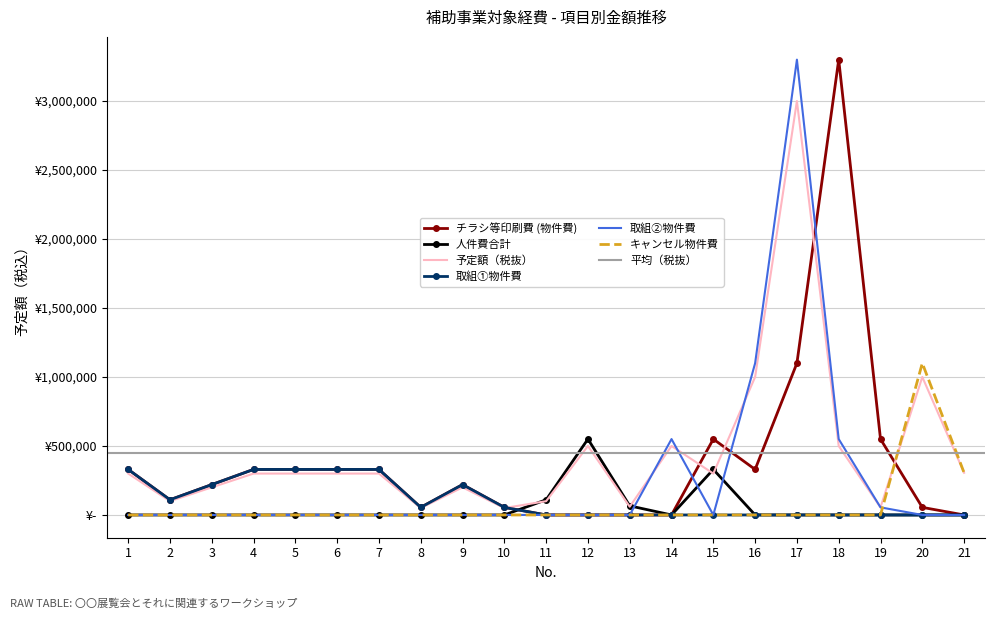

At how many categories does at least one series exceed 2663438?

2